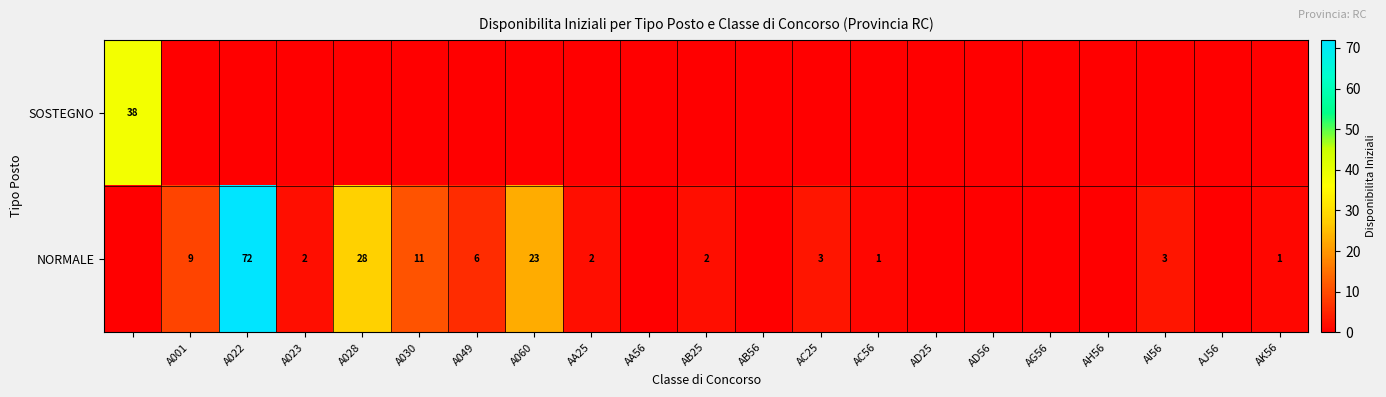

The NORMALE series shows 3 at AI56. True or false?

True